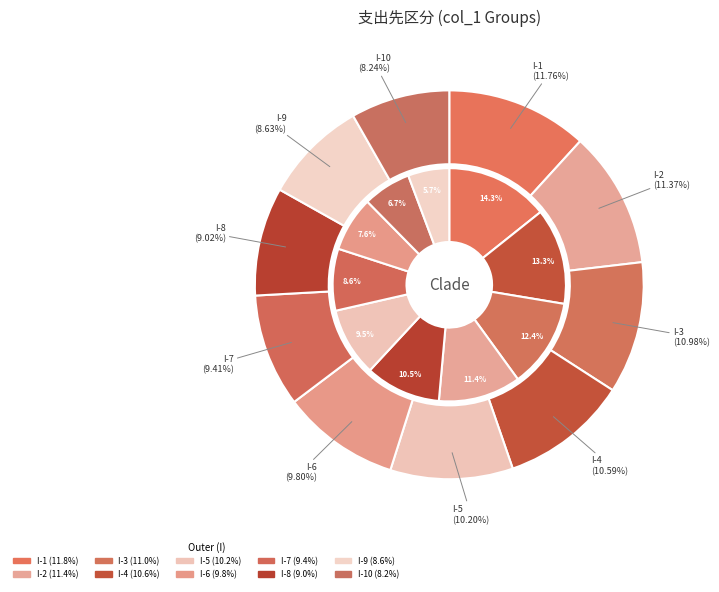

Do I-7 and I-4 together represent more than half of the pie?

No